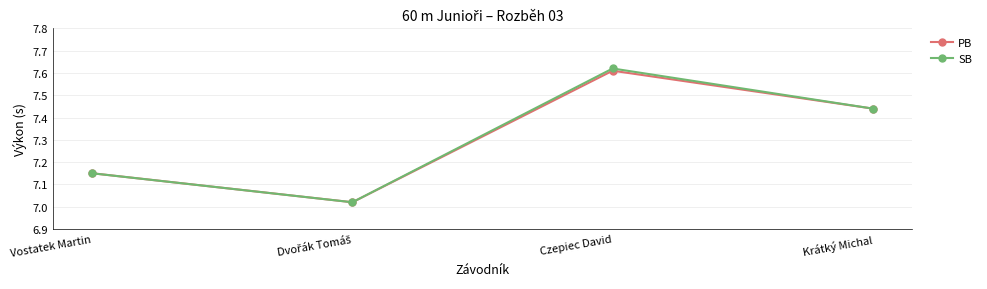

At which label does SB reach its peak?

Czepiec David